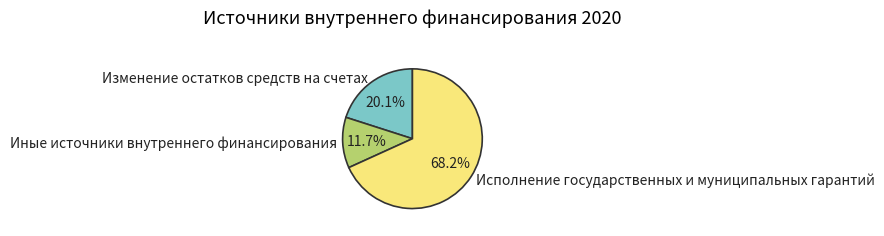

Is it true that Иные источники внутреннего финансирования is 12% of the pie?

True